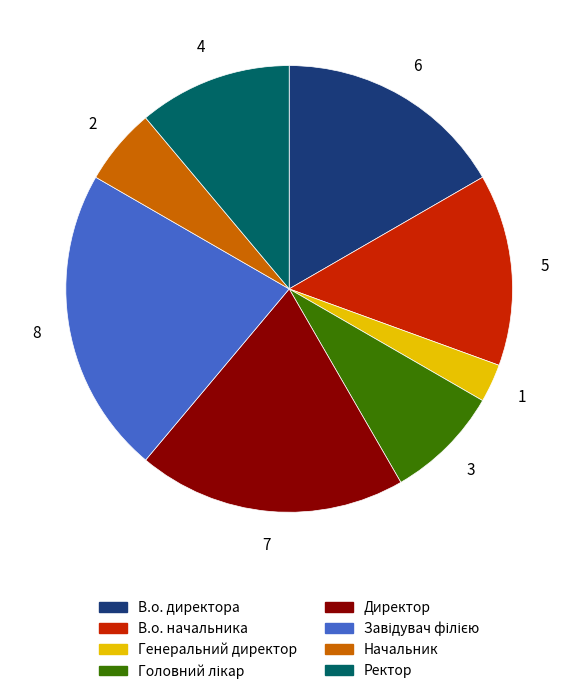

Is it true that Директор is 19% of the pie?

True